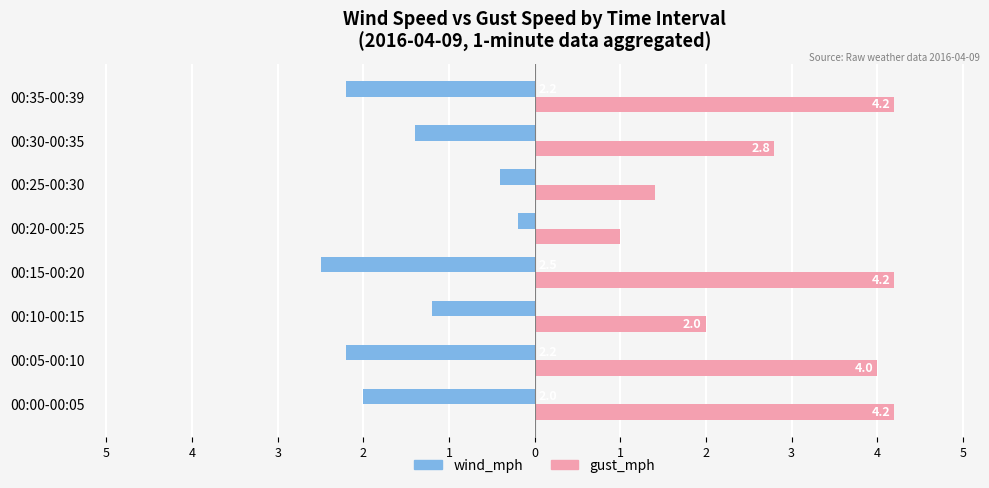

What are all the series names shown in the legend?

wind_mph, gust_mph